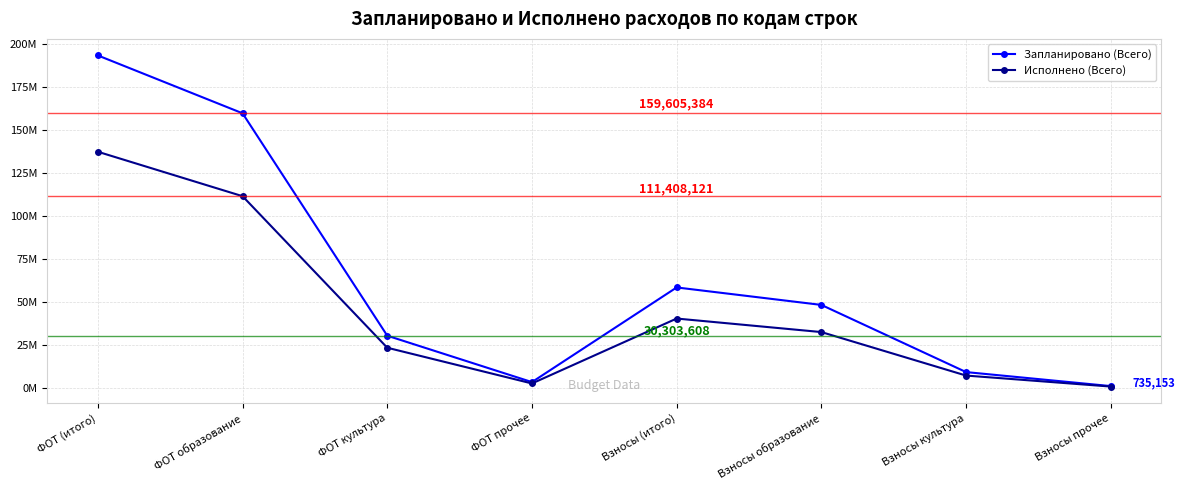

Reading left to right, list all the values displayed in this chart.

Запланировано (Всего): 193239679.0	159605384.0	30303608.0	3330687.0	58358690.5	48201008.5	9151815.0	1005867.0
Исполнено (Всего): 137242847.8	111408121.0	23304794.0	2529932.8	40280893.1	32415644.8	7130094.9	735153.3